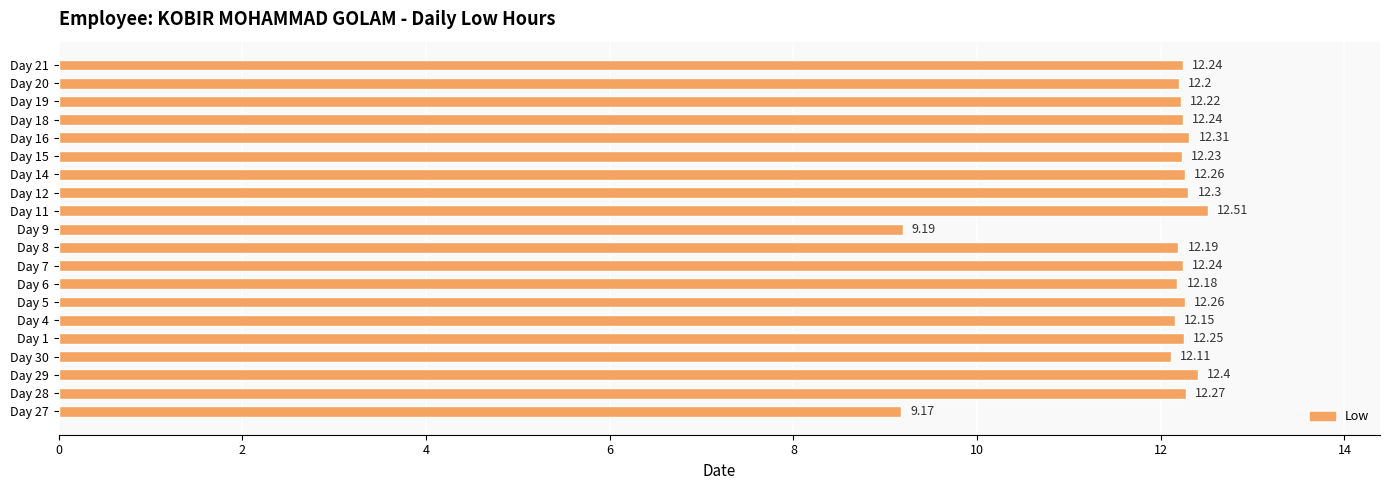

Approximately how many times larger is the value at Day 29 compared to Day 14?

1.0